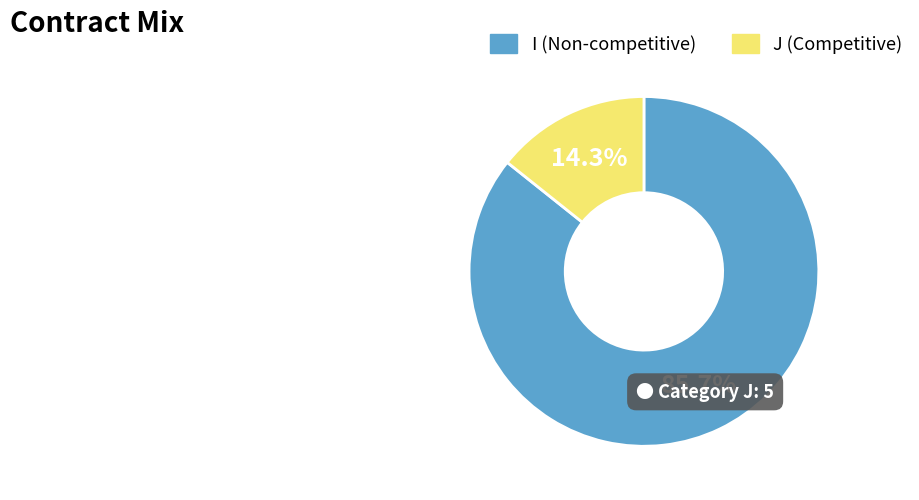

Count the number of slices in the pie.

2